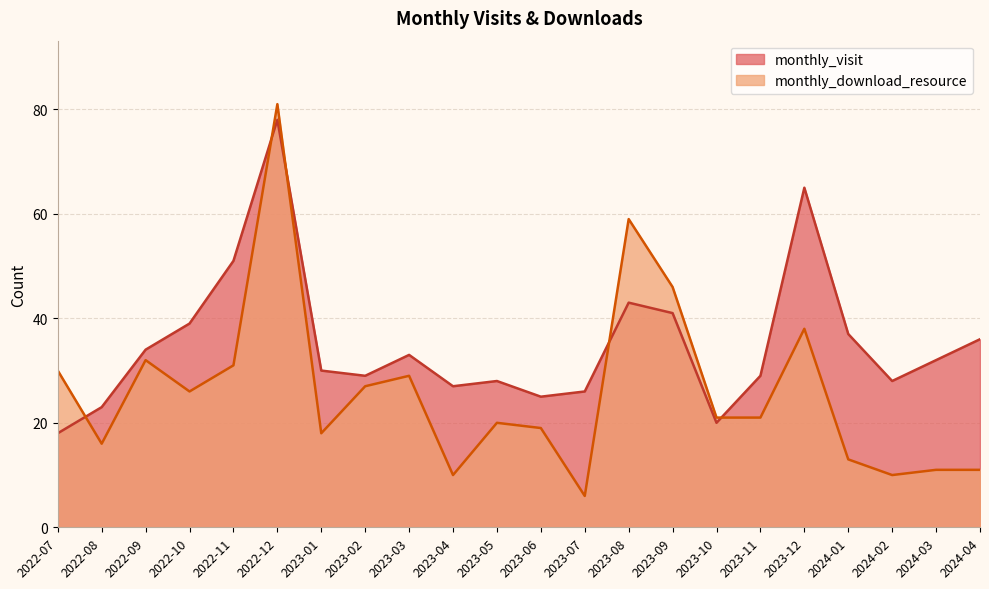

At 2023-10, list the series in order from smallest to largest.

monthly_visit, monthly_download_resource